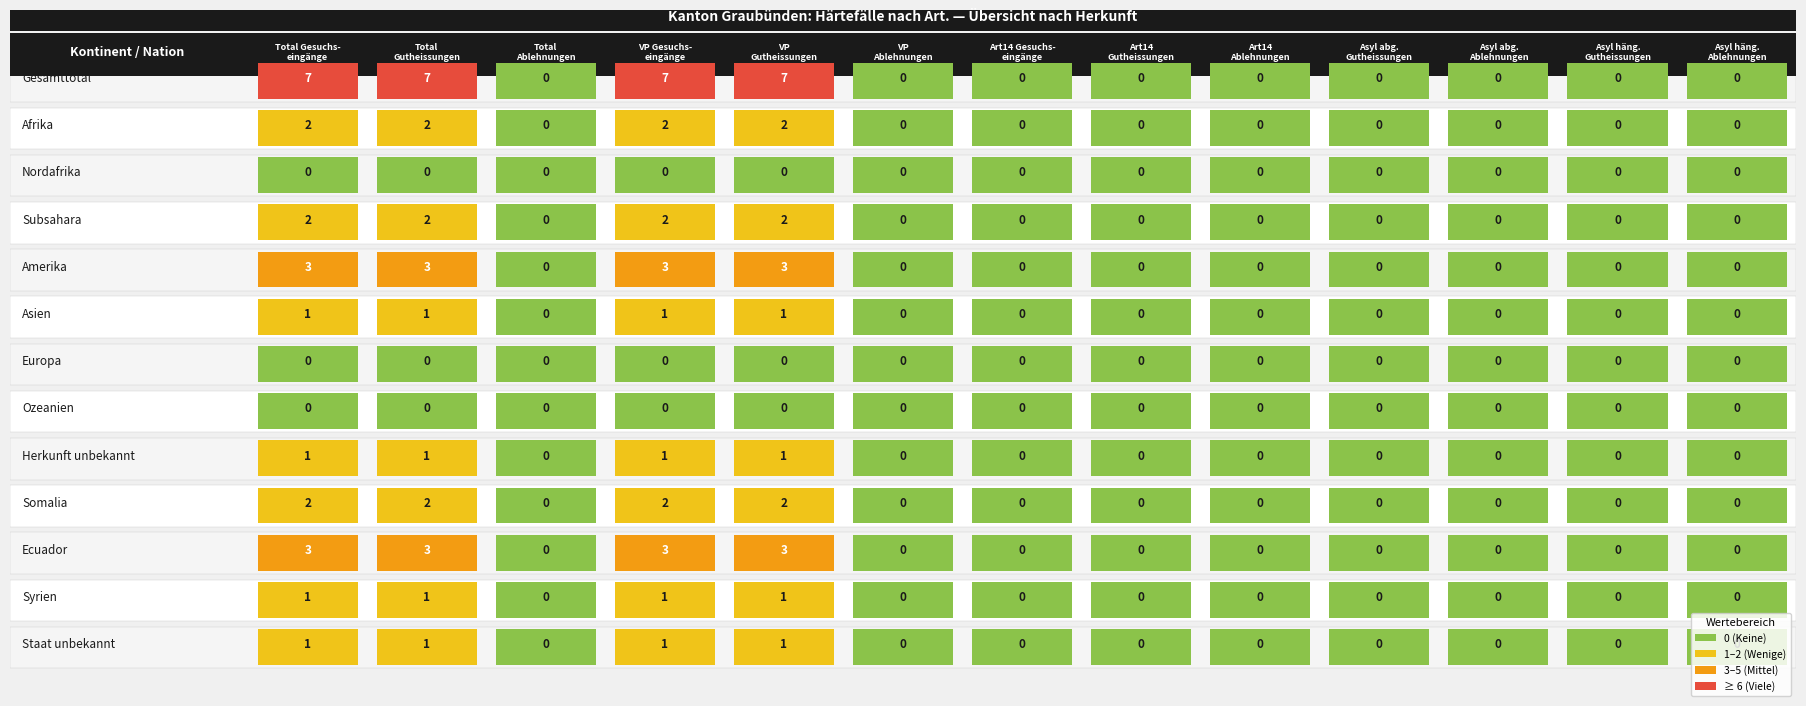

List the series in order of their peak value, lowest first.

Nordafrika, Europa, Ozeanien, Asien, Herkunft unbekannt, Syrien, Staat unbekannt, Afrika, Subsahara, Somalia, Amerika, Ecuador, Gesamttotal